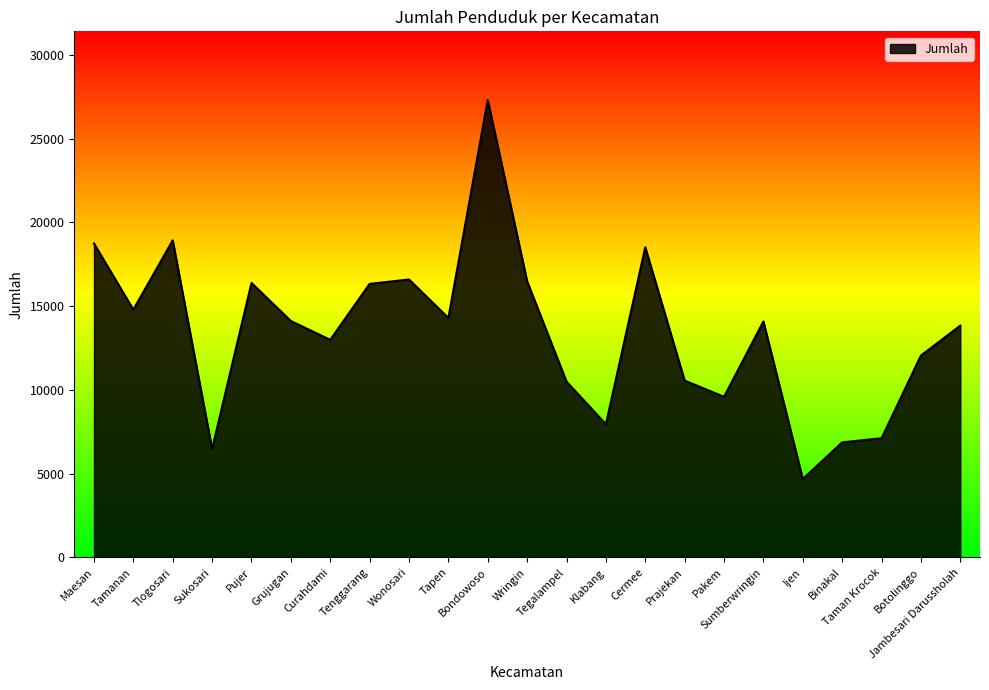

How many lines are shown in the chart?

1